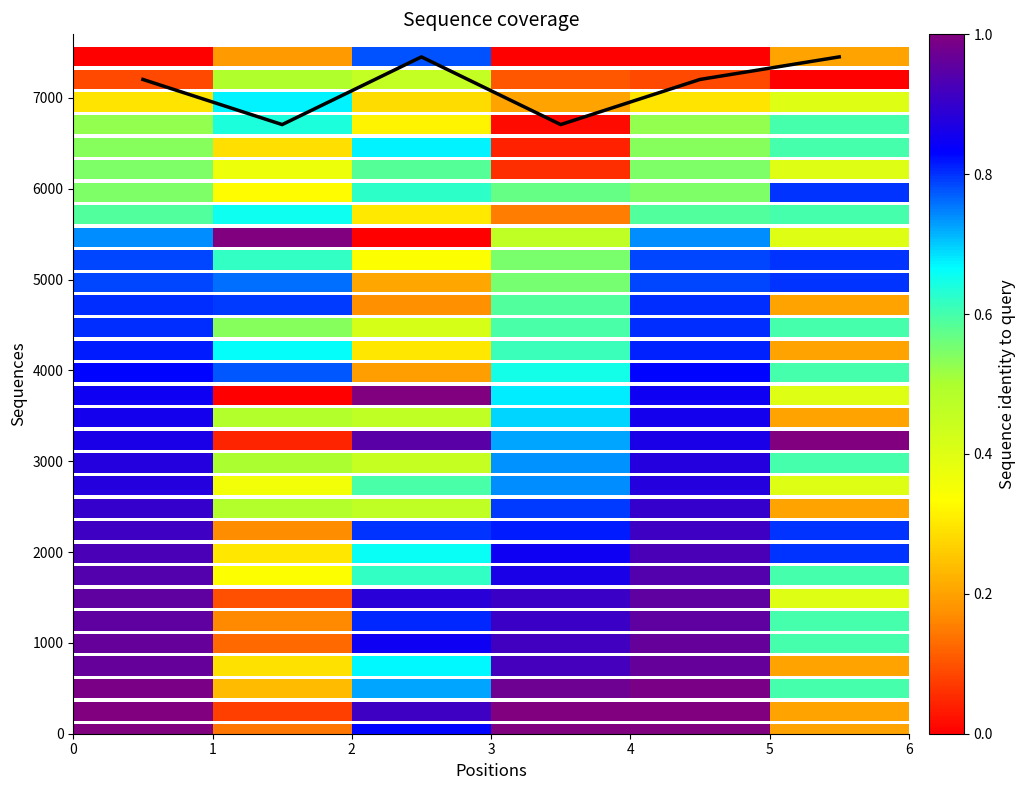

Reading right to left, transcribe all the data shown in this chart.

7451.6	7203.2	6706.5	7451.6	6706.5	7203.2